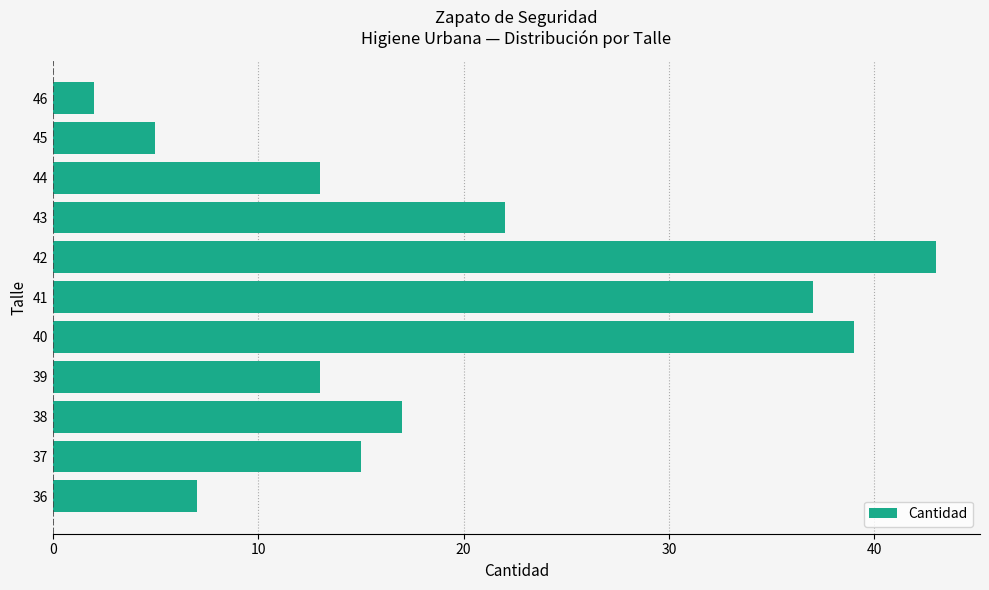

What is the ratio of the value at 44 to the value at 40?

0.3